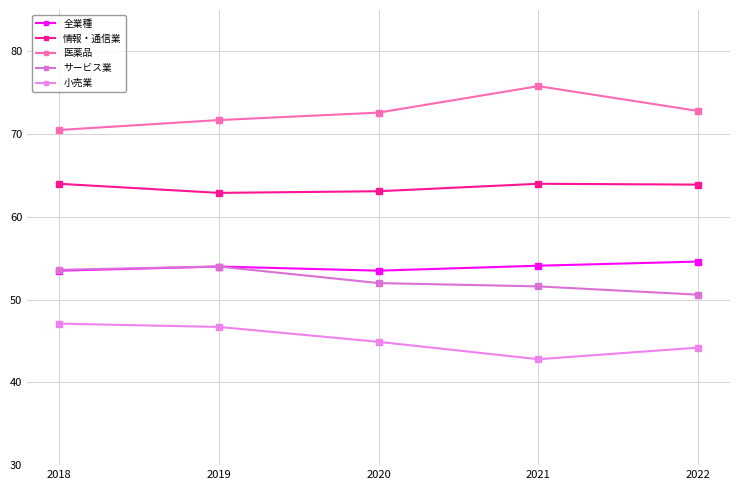

Reading left to right, what are all the values shown in this chart?

全業種: 2018=53.5	2019=54.0	2020=53.5	2021=54.1	2022=54.6
情報・通信業: 2018=64.0	2019=62.9	2020=63.1	2021=64.0	2022=63.9
医薬品: 2018=70.5	2019=71.7	2020=72.6	2021=75.8	2022=72.8
サービス業: 2018=53.6	2019=54.0	2020=52.0	2021=51.6	2022=50.6
小売業: 2018=47.1	2019=46.7	2020=44.9	2021=42.8	2022=44.2